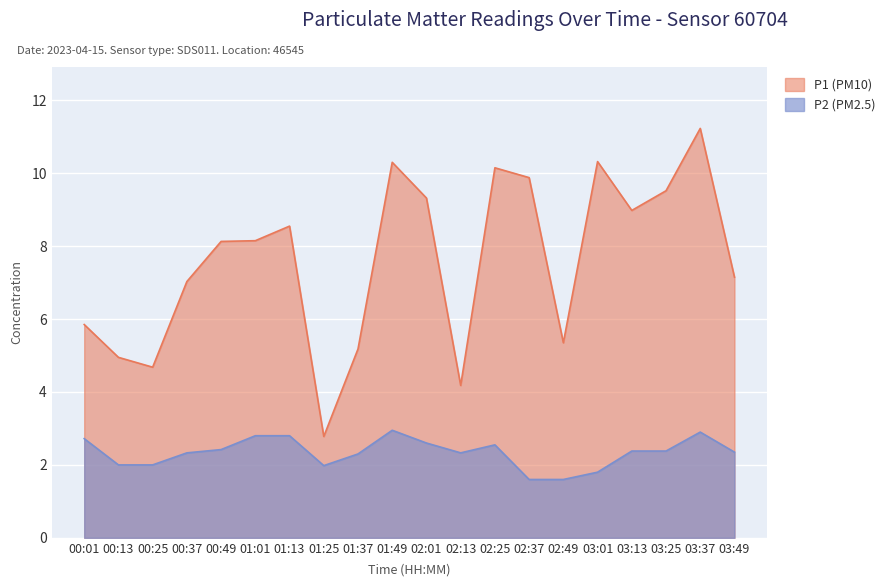

How many data points does each series have?

20